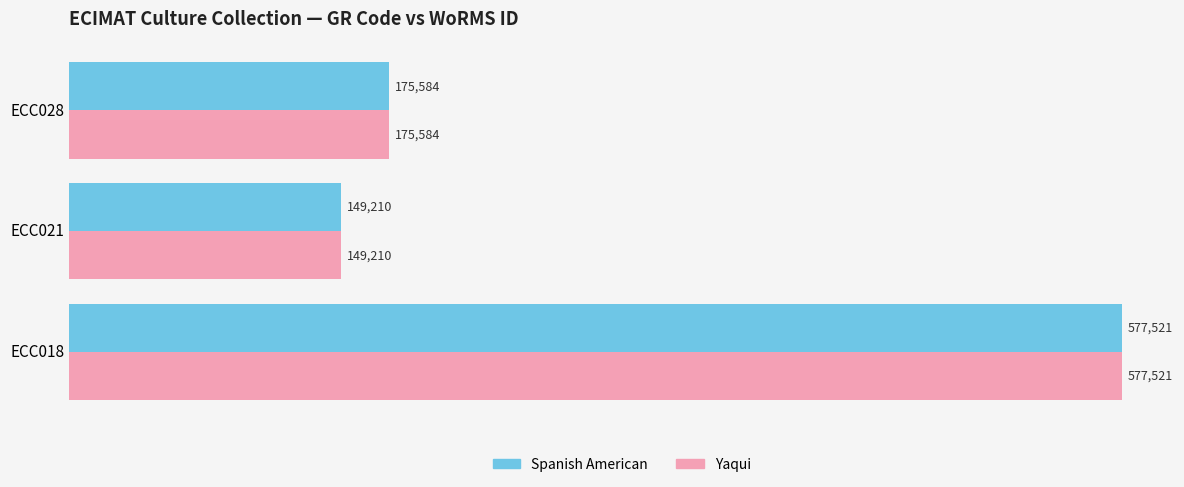

What is the greatest value displayed?

577521